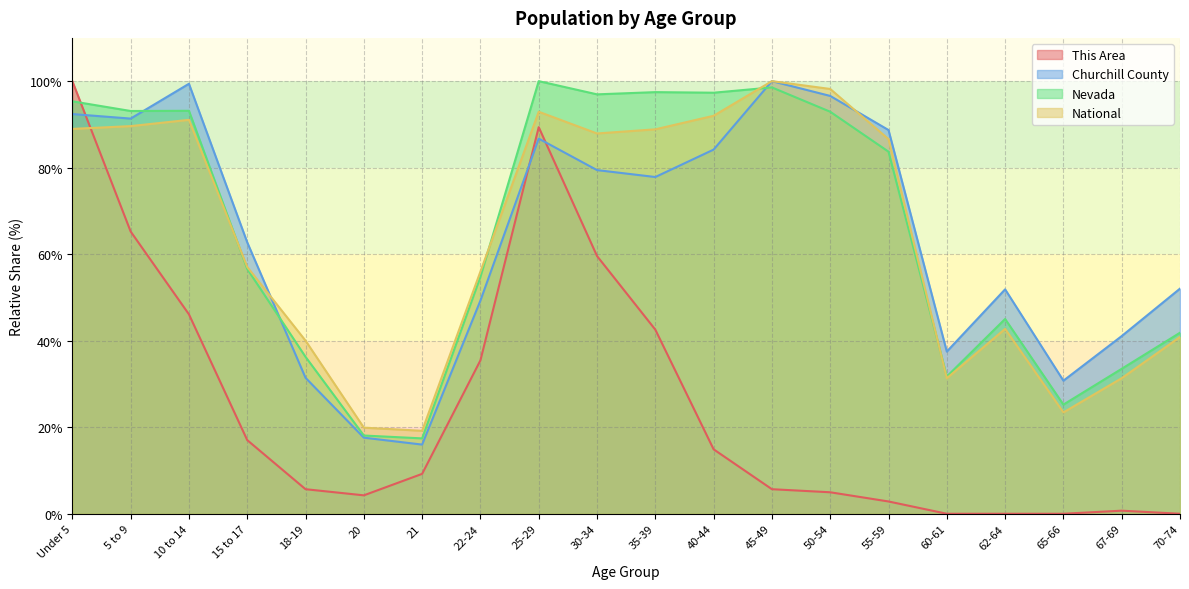

Does the chart have visible grid lines?

Yes